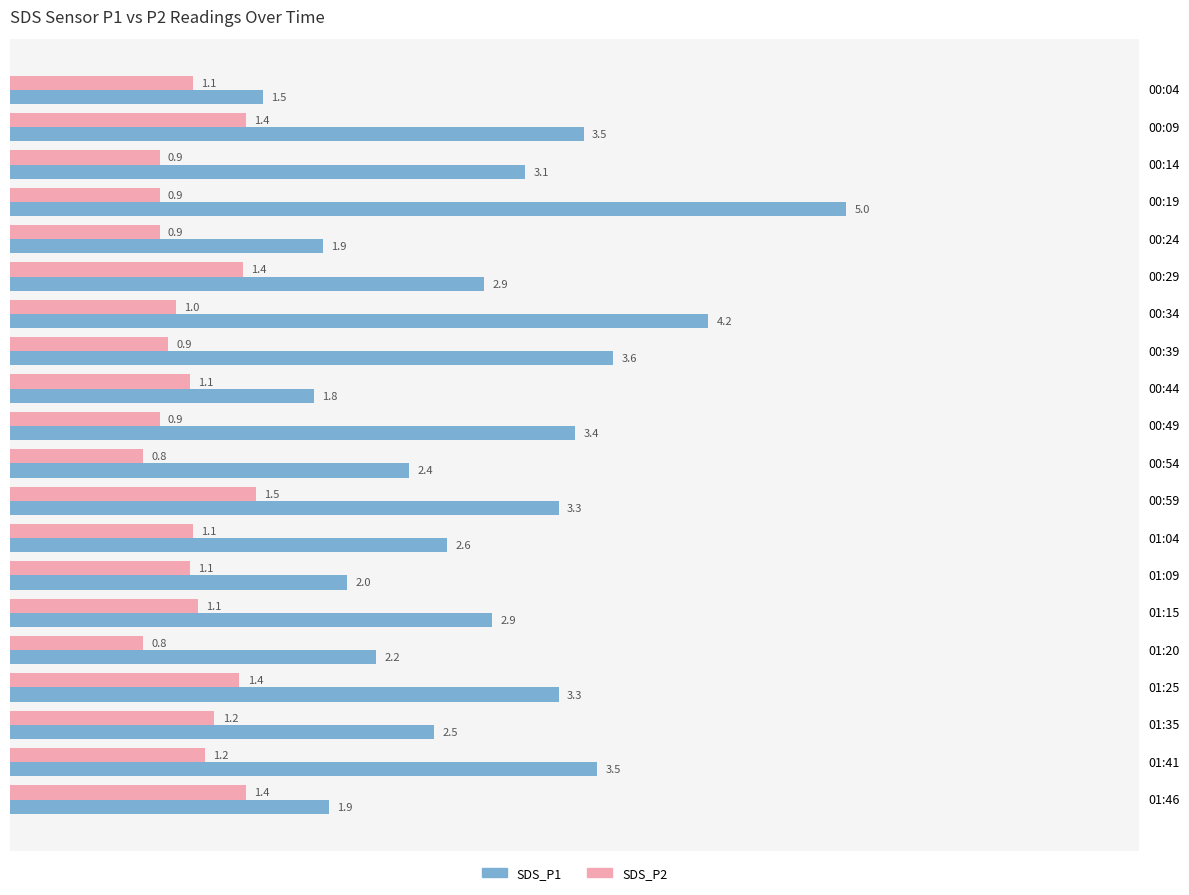

What is the maximum value for SDS_P1?

5.0